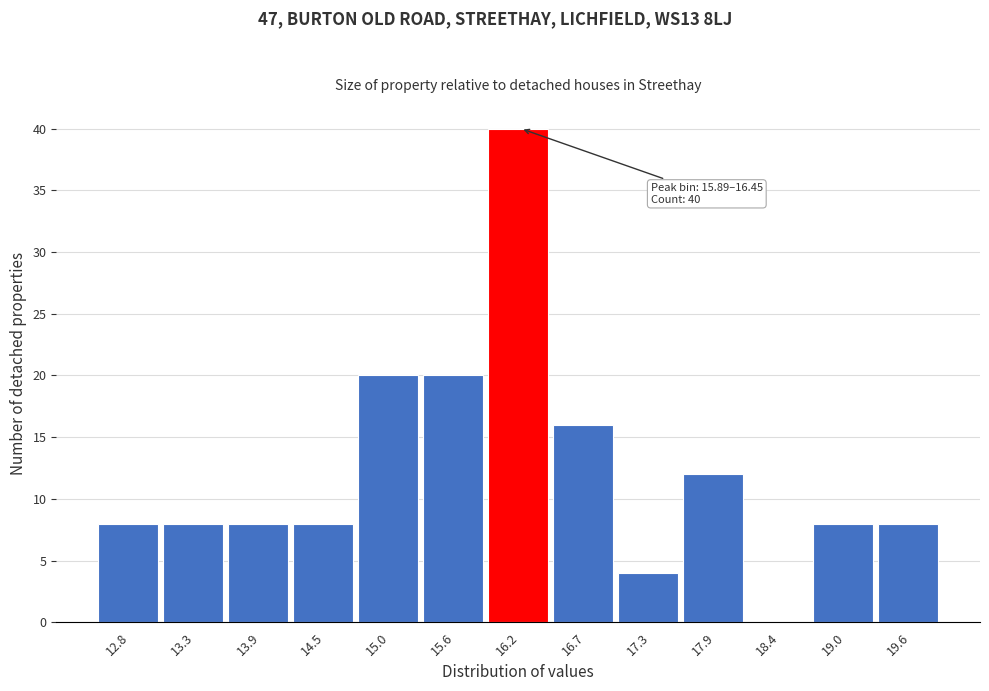

Over which range of the x-axis is the bar tallest?

15.9 to 16.5